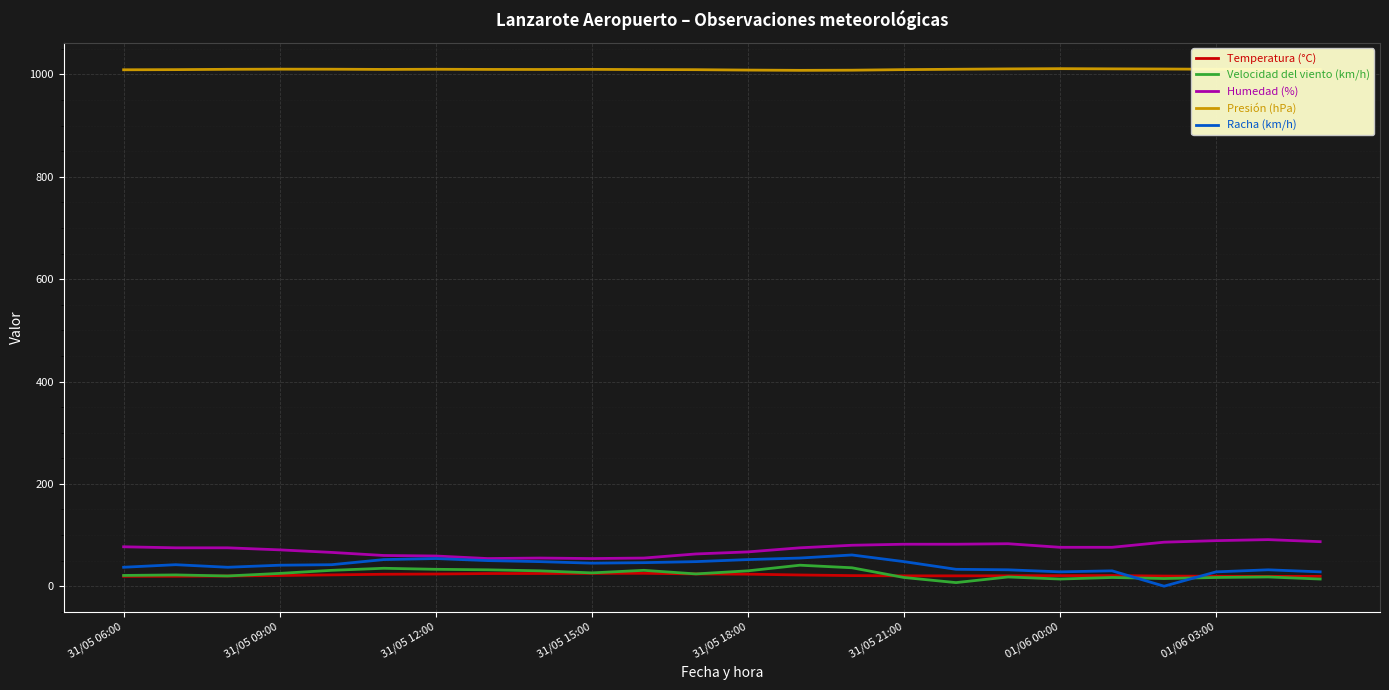

True or false: Racha (km/h) and Presión (hPa) intersect in this chart.

False